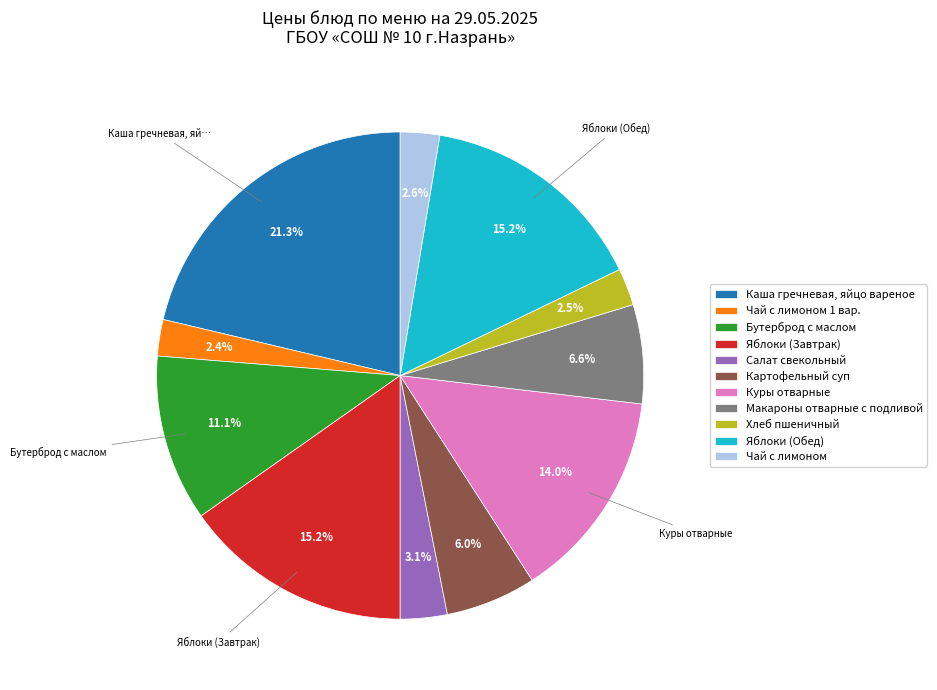

Between Макароны отварные с подливой and Хлеб пшеничный, which is larger?

Макароны отварные с подливой